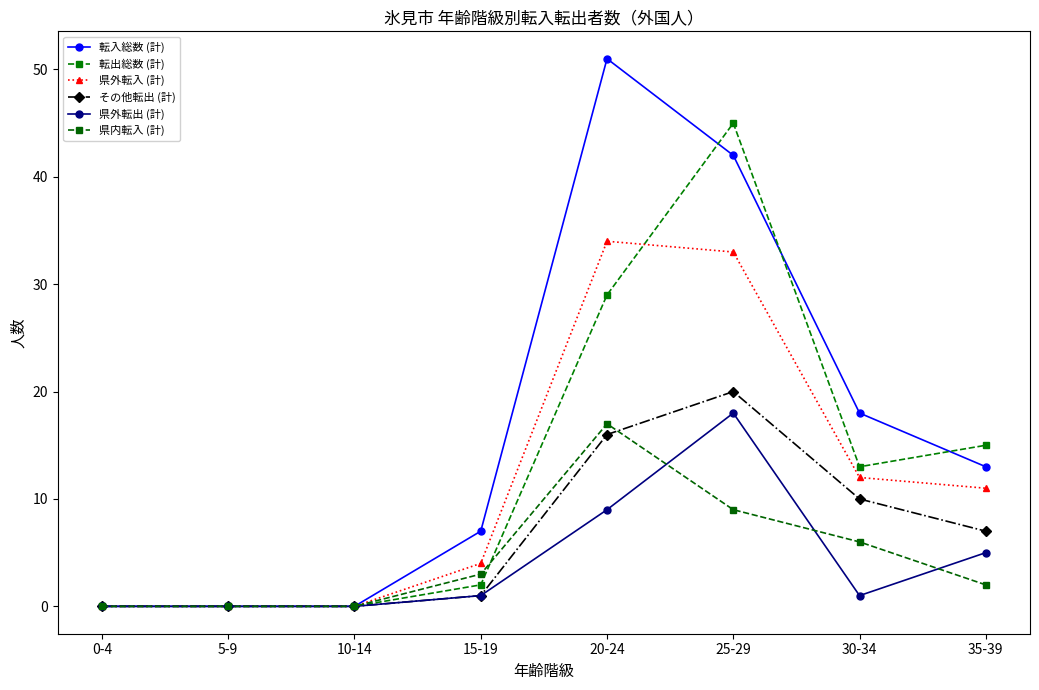

Count the 県内転入 (計) values in the range 0 to 9.

7